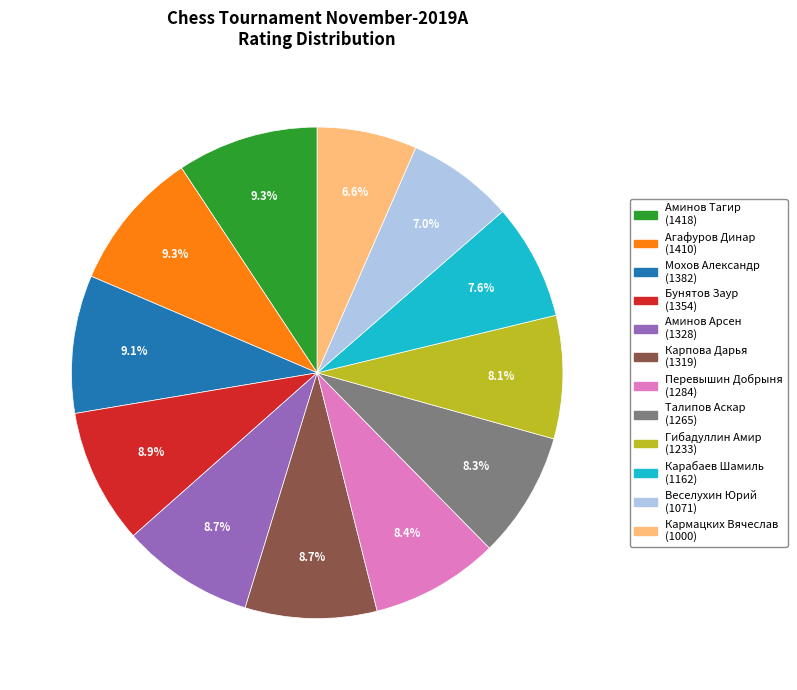

To the nearest percent, what portion does Аминов Тагир represent?

9%